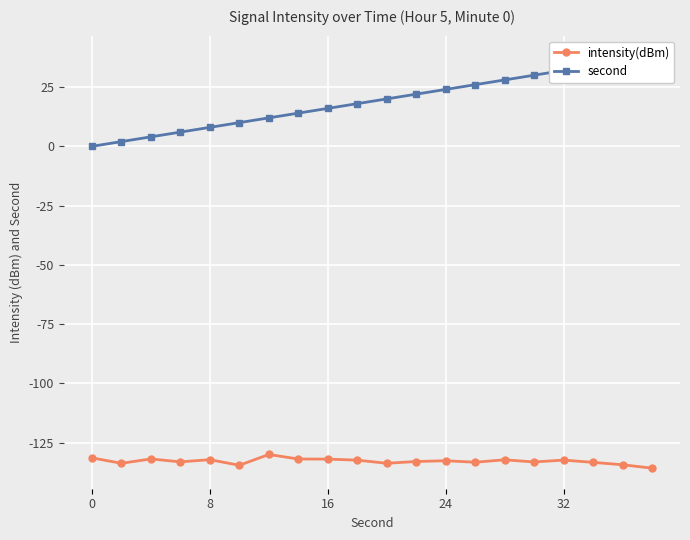

What is the minimum value for intensity(dBm)?

-135.7